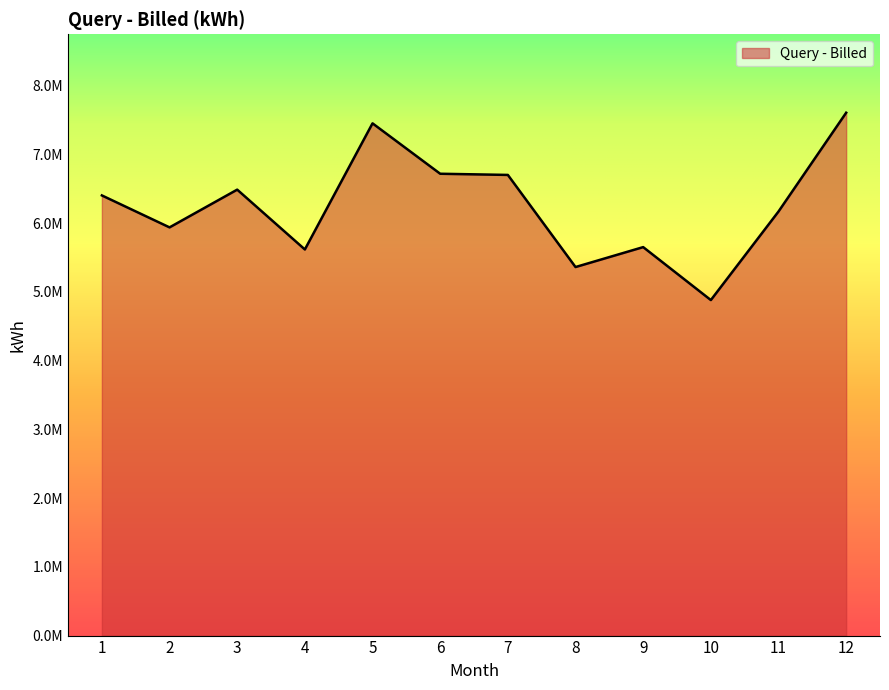

At which category does the chart reach its minimum across all series?

10